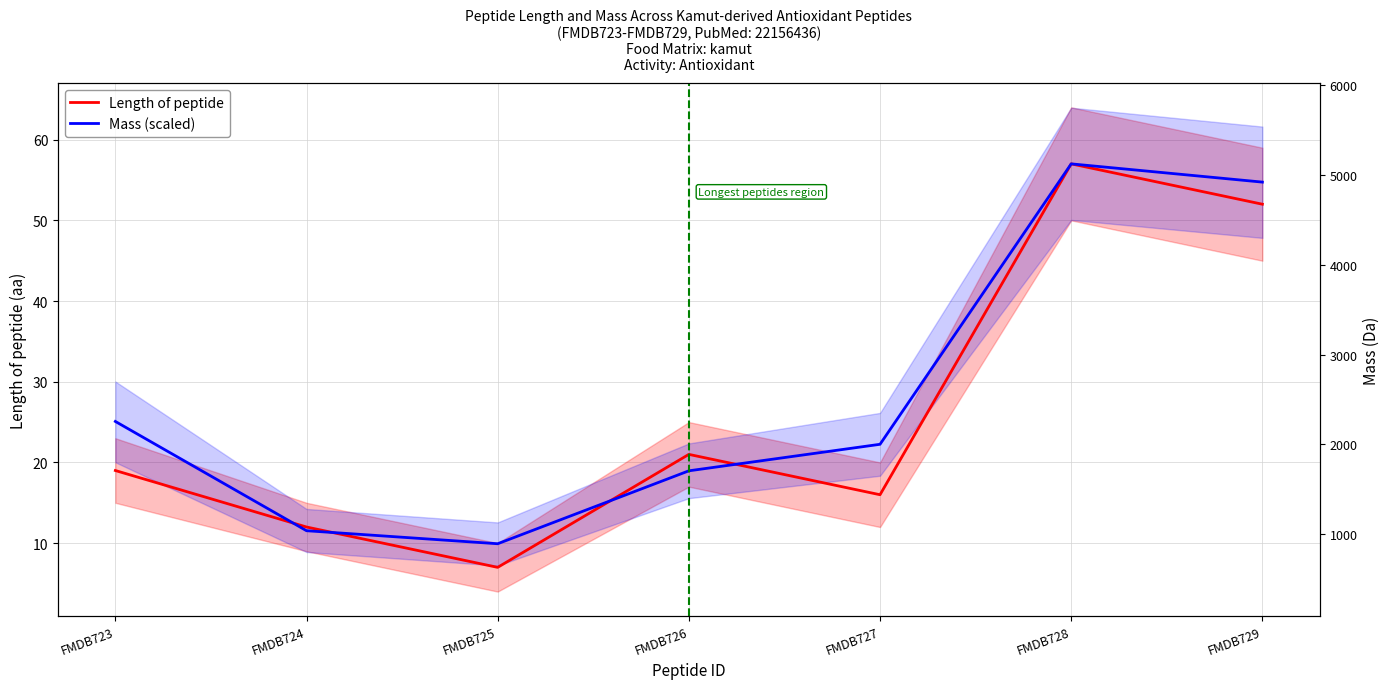

What is the difference between the highest and lowest values at FMDB724?

0.5